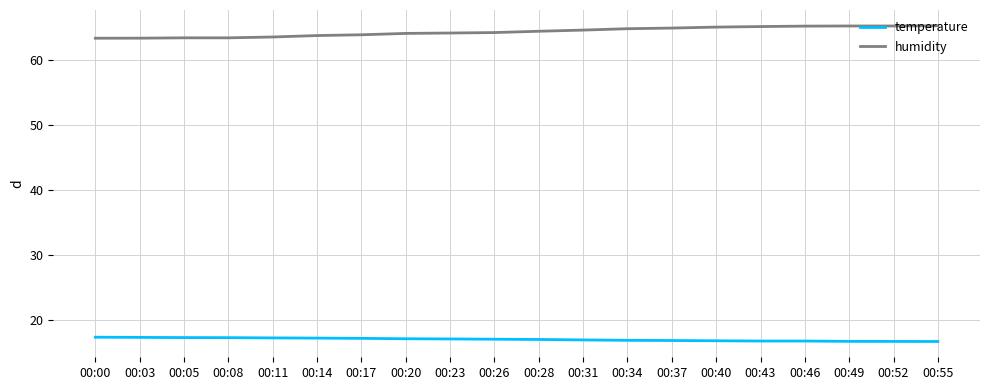

What is the spread (max minus min) of values at 00:08?

46.0